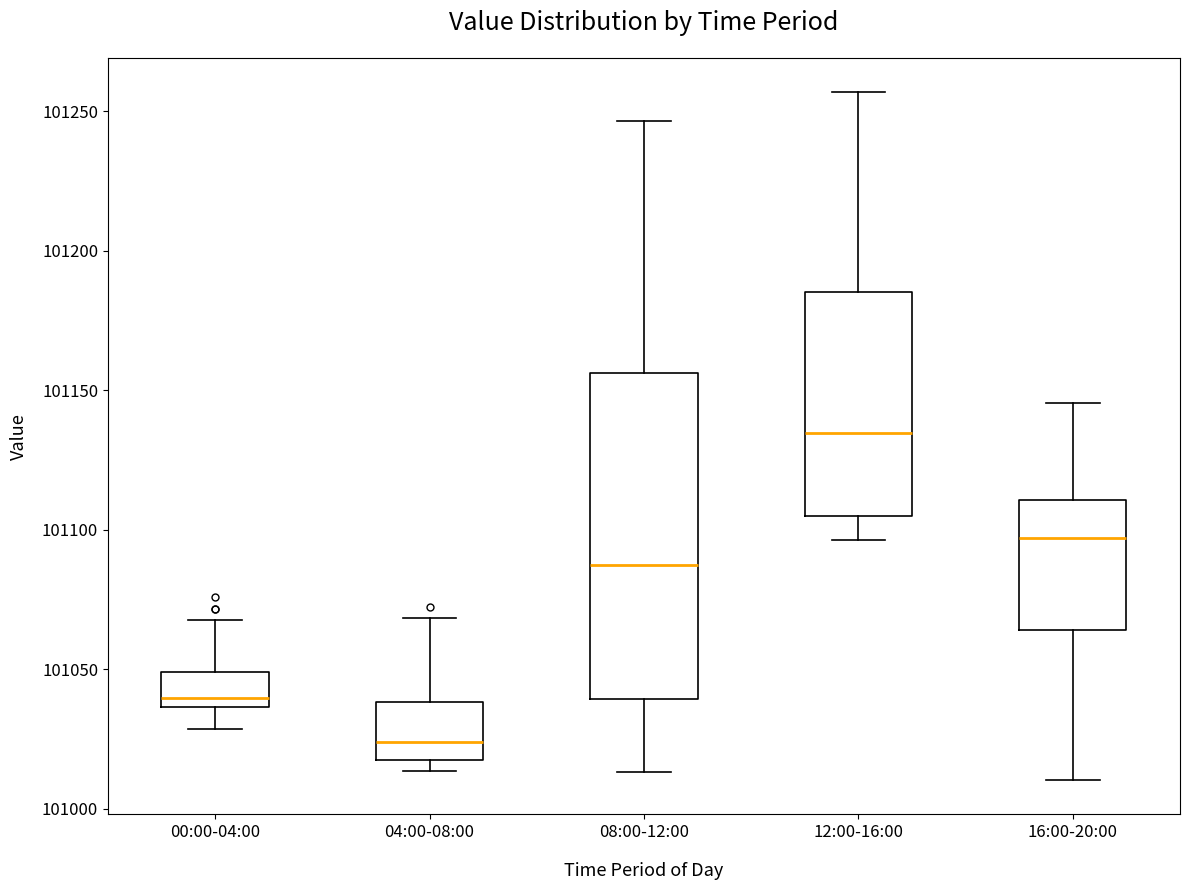

Where is the lower edge of the box for 04:00-08:00 on the y-axis? The values are not printed on the chart, so give them approximately, as read against the axis.

101015